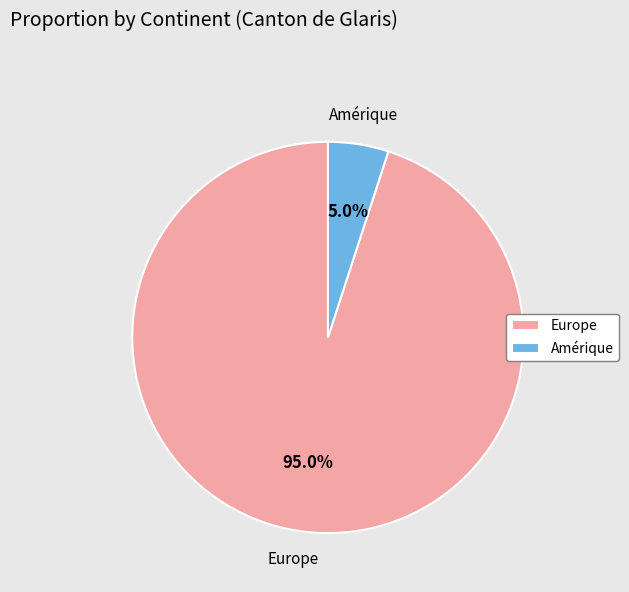

How much of the chart is everything except Europe?

5.0%